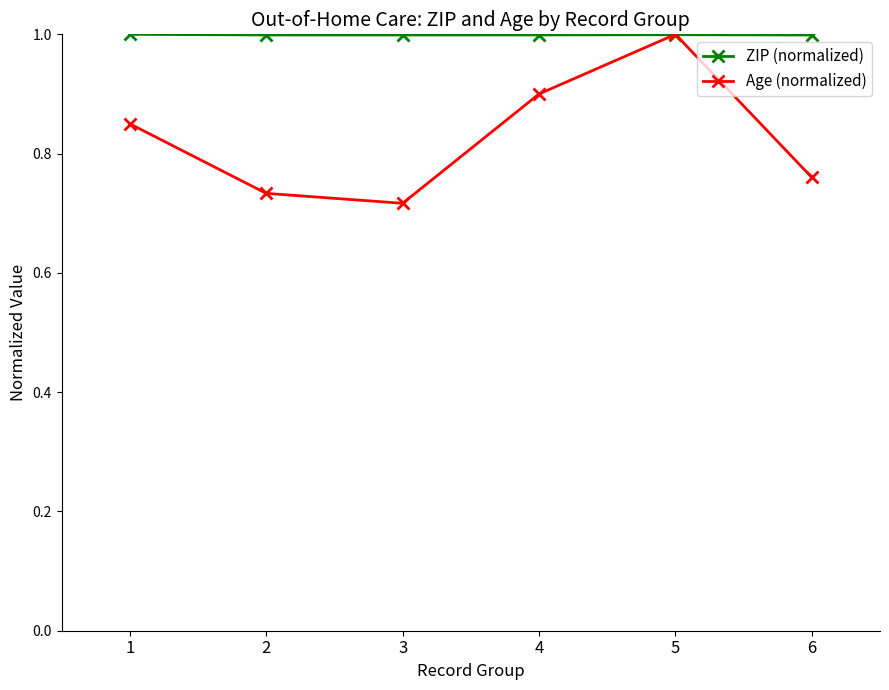

What is the sum of all ZIP (normalized) values?

6.0